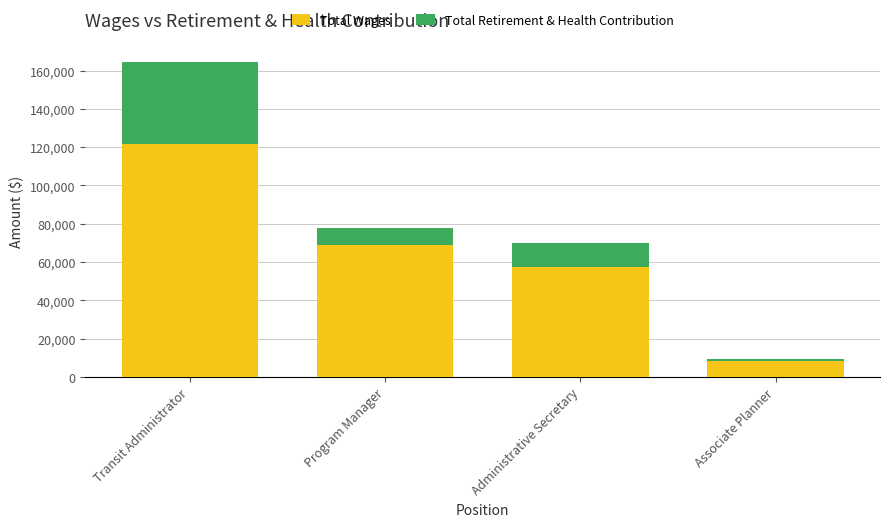

True or false: Total Wages has a value of 57197 at Administrative Secretary.

True